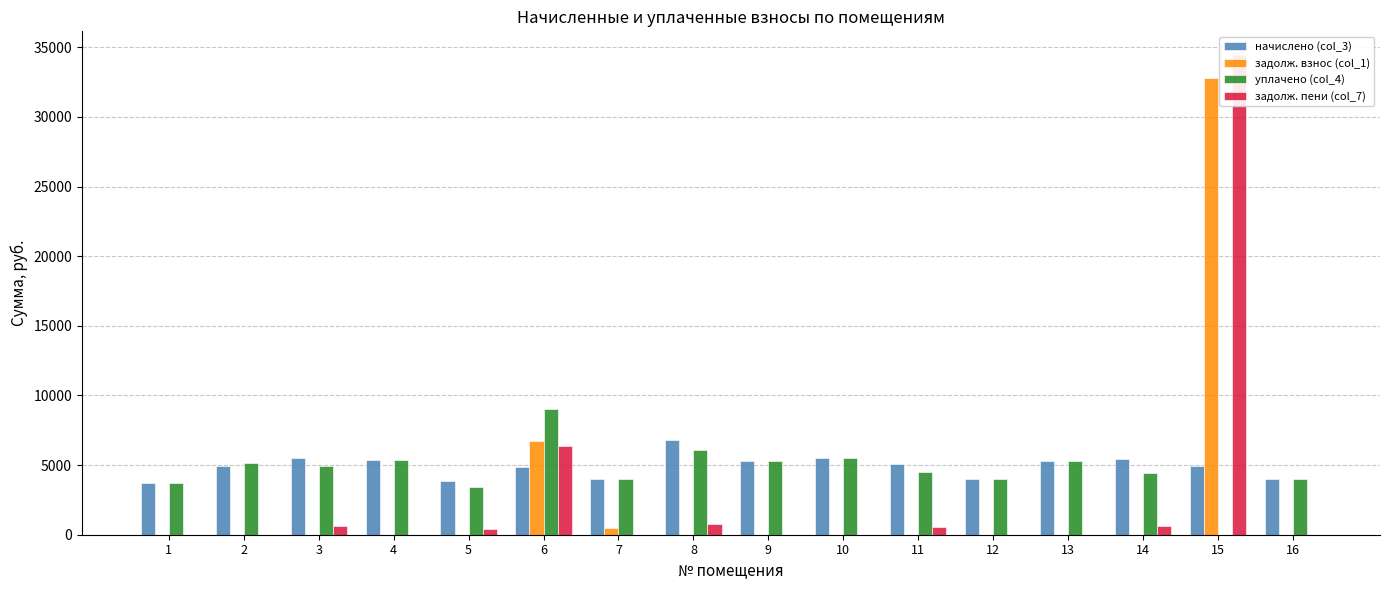

Reading left to right, what are all the values shown in this chart?

начислено (col_3): 1=3688.7	2=4943.2	3=5539.3	4=5365.4	5=3887.5	6=4881.1	7=4024.1	8=6806.2	9=5303.3	10=5514.5	11=5042.5	12=4011.7	13=5328.2	14=5415.1	15=4943.2	16=4011.7
задолж. взнос (col_1): 1=0.0	2=0.0	3=0.0	4=0.0	5=0.0	6=6764.8	7=447.1	8=0.0	9=0.0	10=0.0	11=0.0	12=0.0	13=0.0	14=0.0	15=32775.1	16=0.0
уплачено (col_4): 1=3688.7	2=5126.2	3=4923.8	4=5365.4	5=3455.5	6=9000.0	7=4024.1	8=6049.9	9=5303.3	10=5514.5	11=4482.2	12=4011.7	13=5328.2	14=4441.4	15=0.0	16=4011.7
задолж. пени (col_7): 1=0.0	2=0.0	3=615.5	4=0.0	5=431.9	6=6391.8	7=0.0	8=756.2	9=0.0	10=0.0	11=560.3	12=0.0	13=0.0	14=601.7	15=34422.8	16=0.0